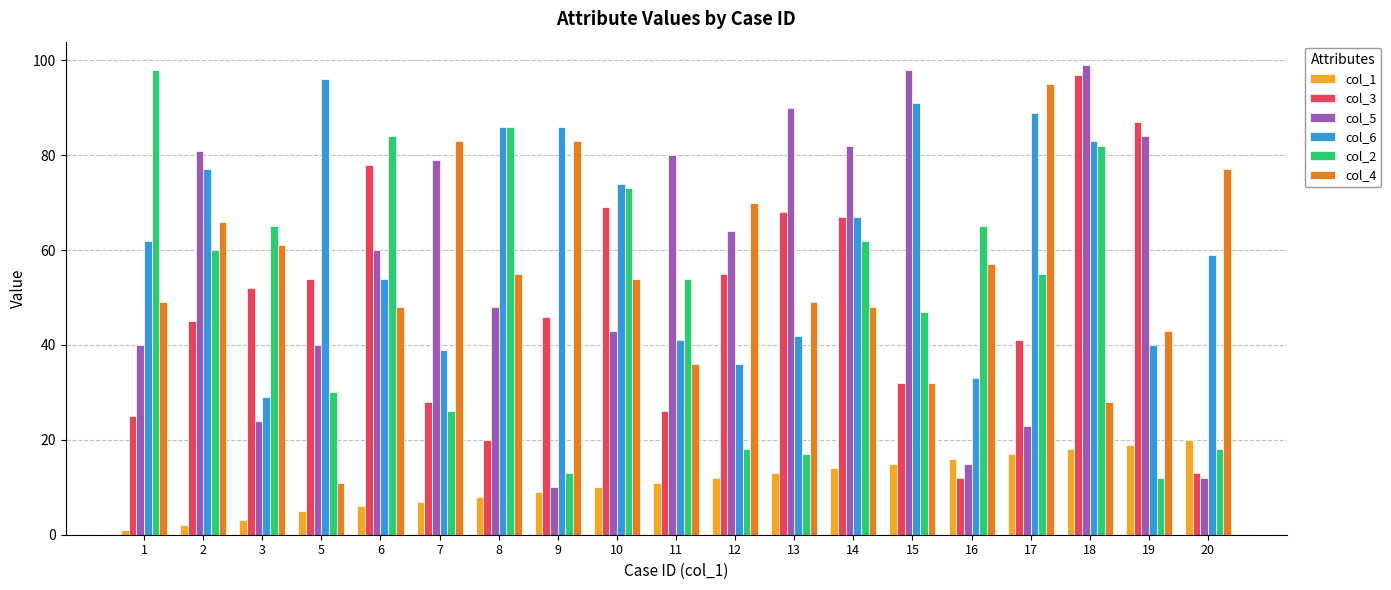

Is it true that col_2 equals 34 at 2?

False